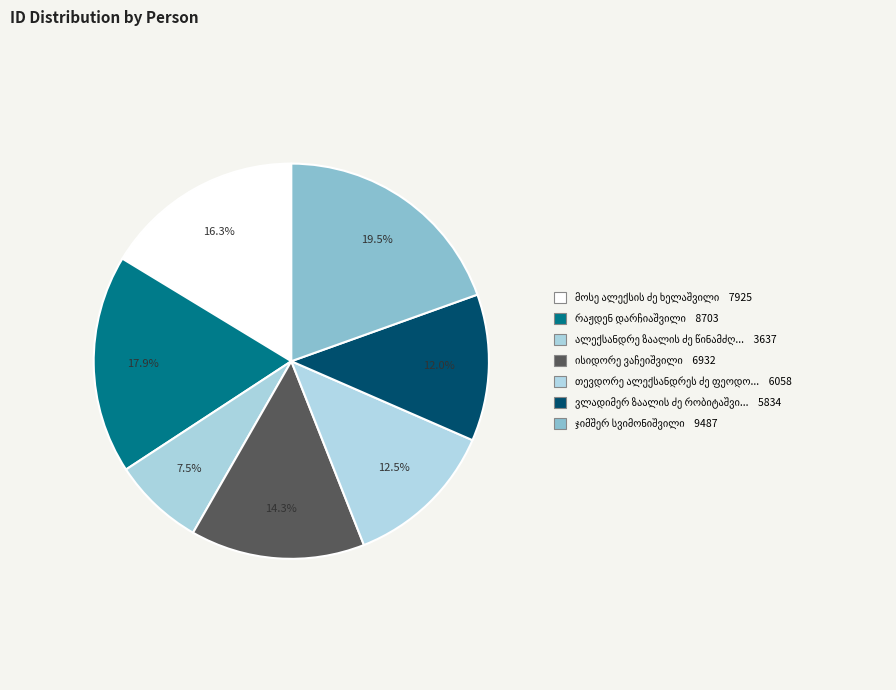

What percentage is the თევდორე ალექსანდრეს ძე ფეოდოროვი slice, to the nearest percent?

12%